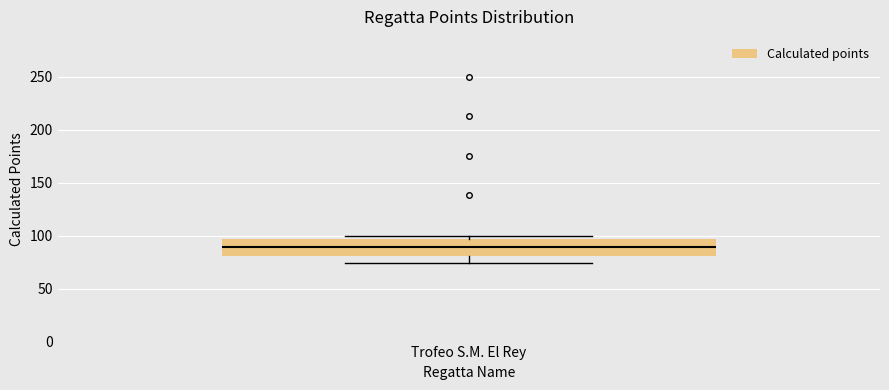

Transcribe this box plot: give where the median line is, the range the box spans, and where the two whiskers end, as read against the y-axis. The values are not printed on the chart, so give them approximately, as read against the axis.

median 90, box 80 to 95, whiskers 75 to 100